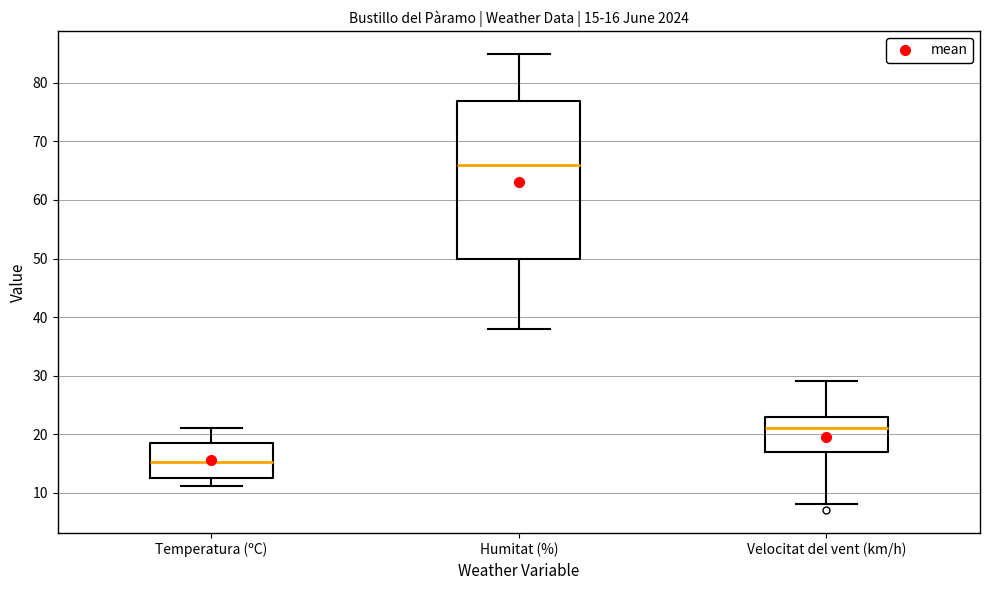

Which box has the highest median line?

Humitat (%)